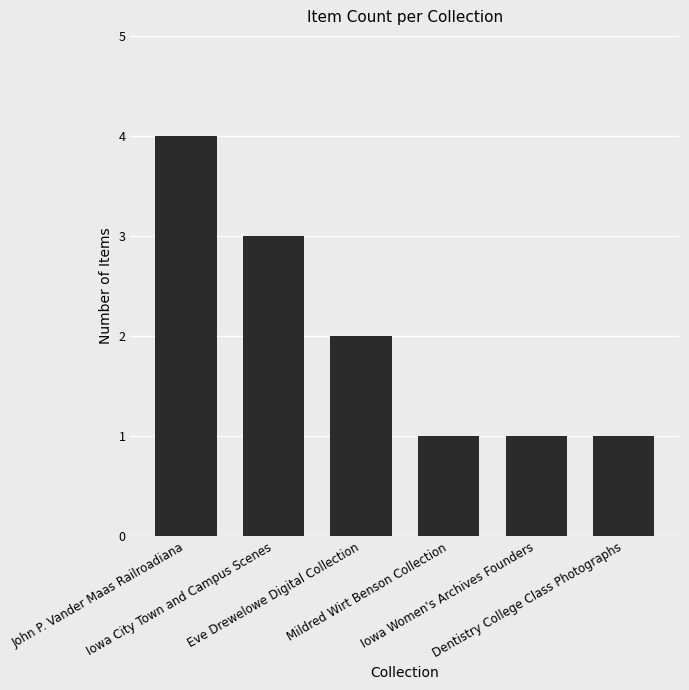

What is the difference between the maximum and minimum values?

3